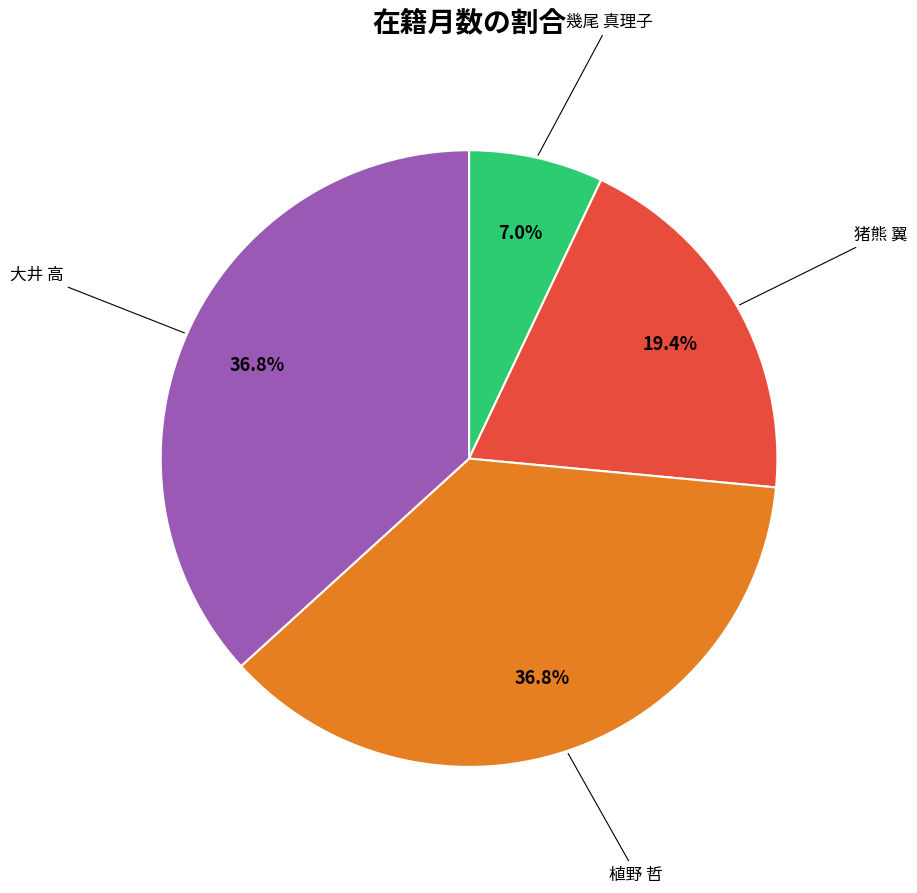

What is the smallest slice in the pie chart?

幾尾 真理子